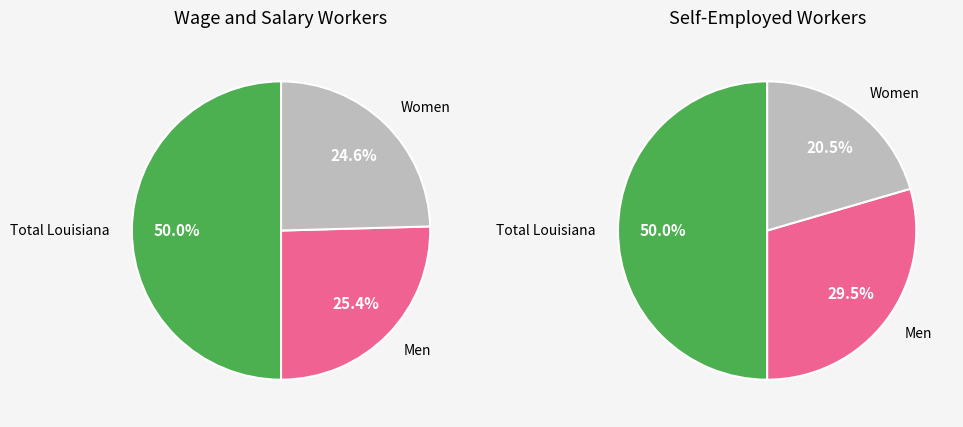

What percentage is the Men slice, to the nearest percent?

30%